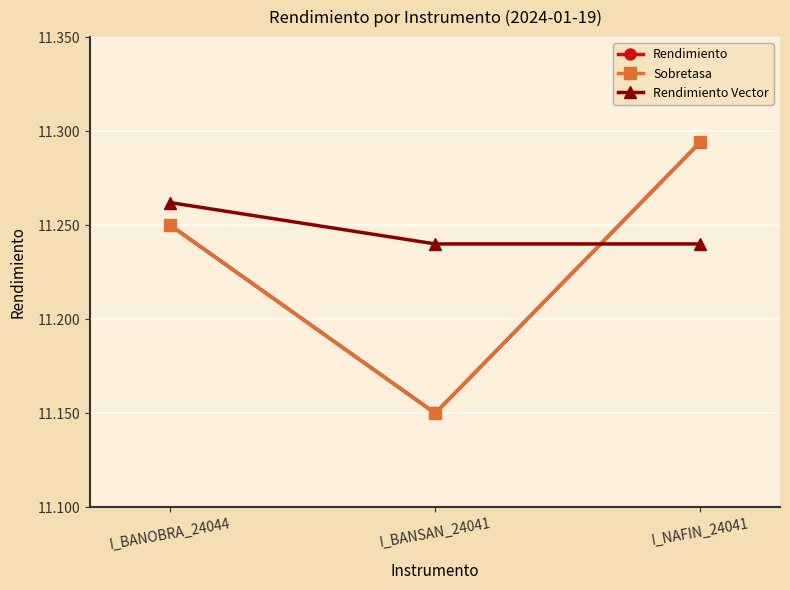

What is the average value of the Rendimiento Vector series?

11.2